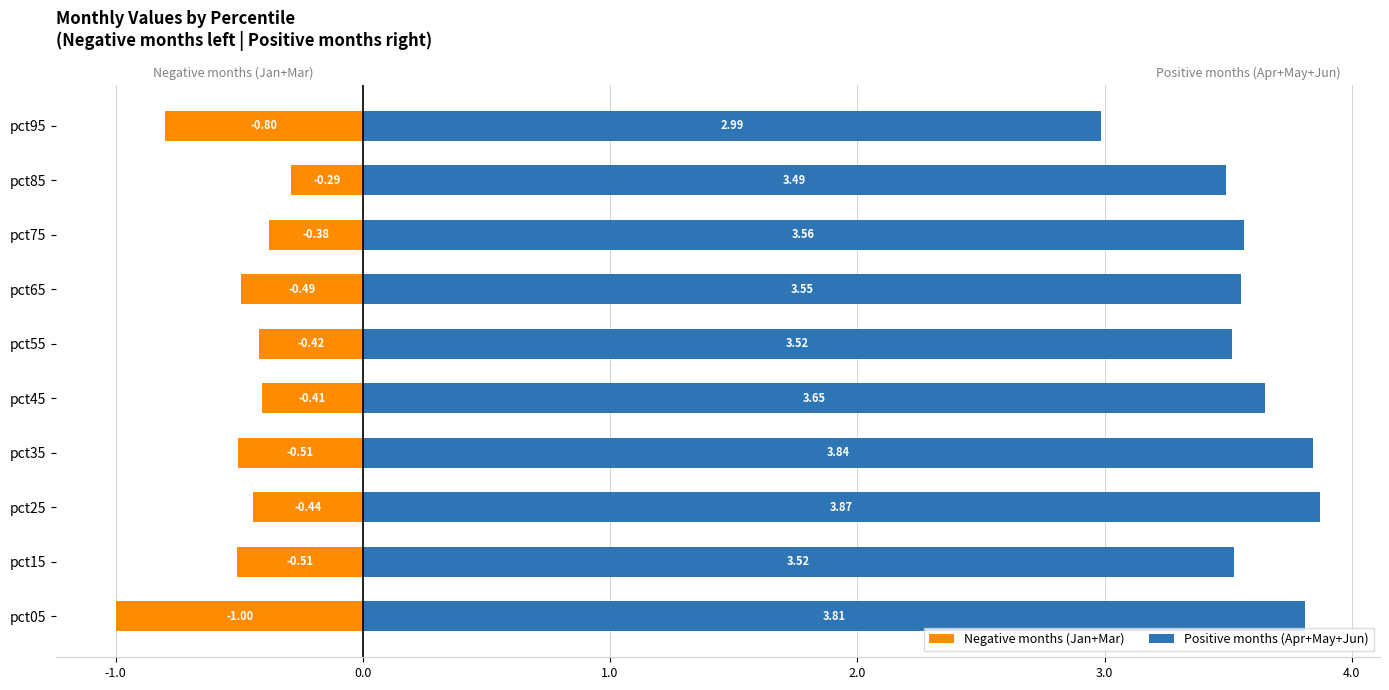

Between pct75 and pct95, which series saw the biggest shift?

Positive months (Apr+May+Jun)